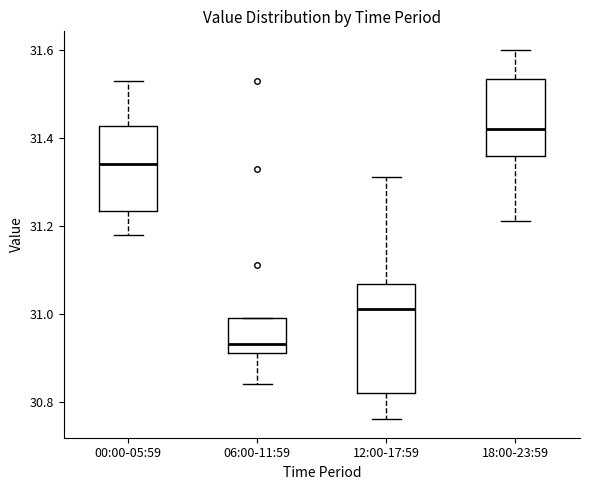

Reading left to right, transcribe this box plot: for each box, give where its median line is, the range the box spans, and where its two whiskers end, as read against the y-axis. The values are not printed on the chart, so give them approximately, as read against the axis.

00:00-05:59: median 31.34, box 31.24 to 31.42, whiskers 31.18 to 31.54
06:00-11:59: median 30.94, box 30.92 to 31.00, whiskers 30.84 to 31.00
12:00-17:59: median 31.02, box 30.82 to 31.06, whiskers 30.76 to 31.32
18:00-23:59: median 31.42, box 31.36 to 31.54, whiskers 31.22 to 31.60